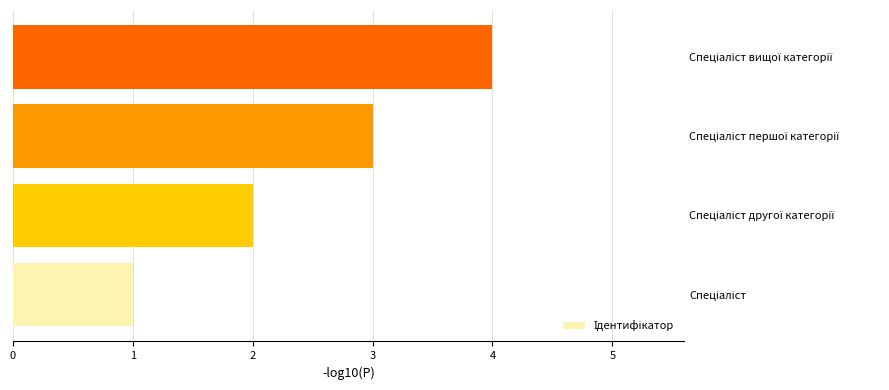

What is the maximum value shown in the chart?

4